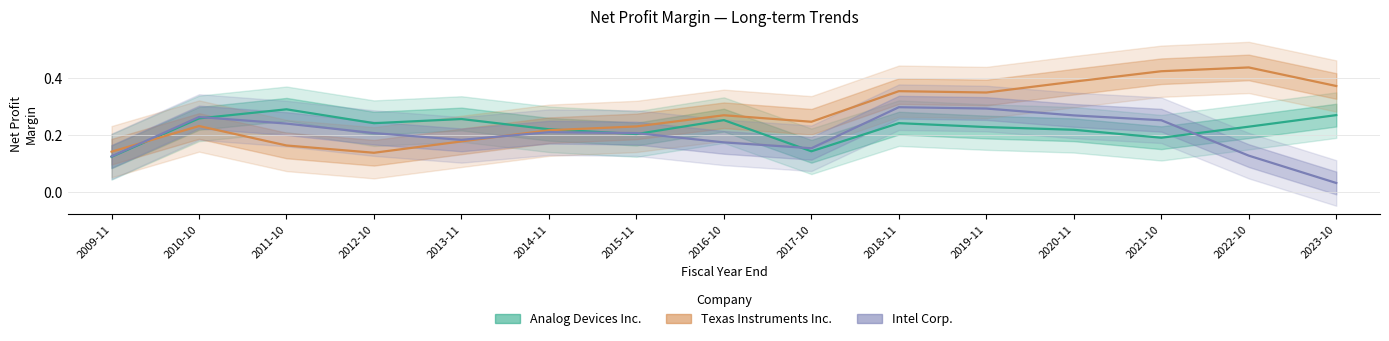

Which label corresponds to the smallest value in the chart?

2023-10